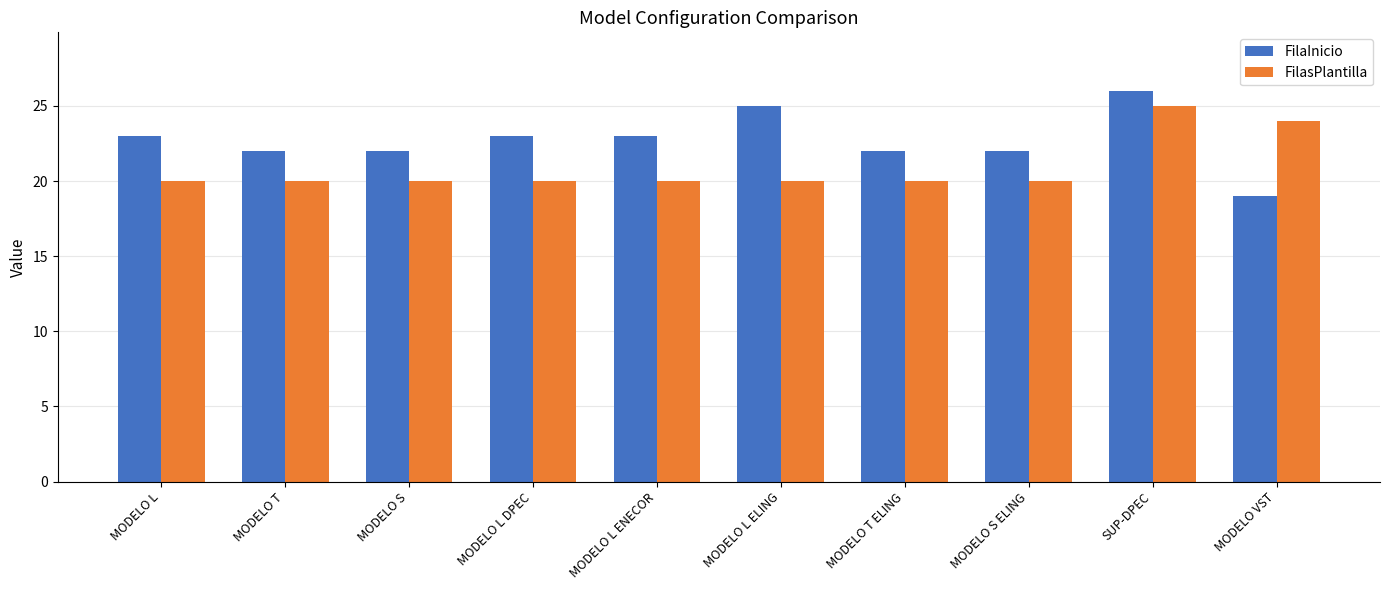

What is the sum of the FilaInicio values at MODELO T ELING and MODELO L?

45